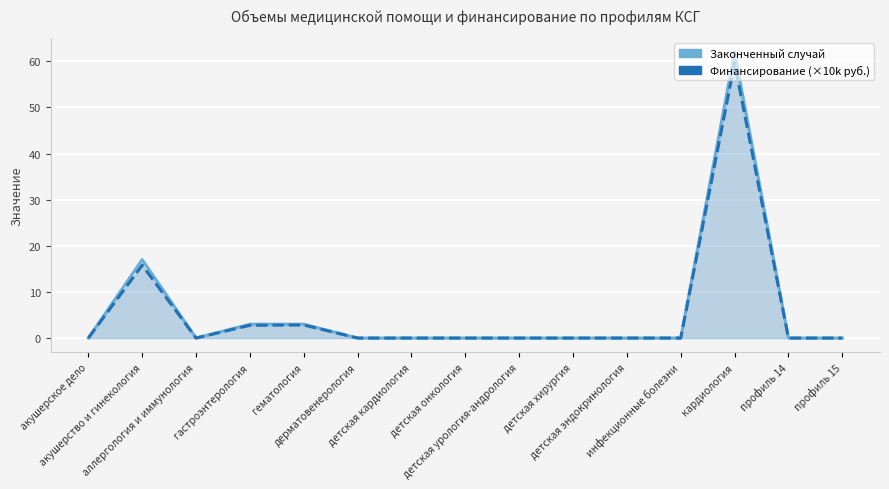

Which has a higher value, гематология or детская хирургия?

гематология